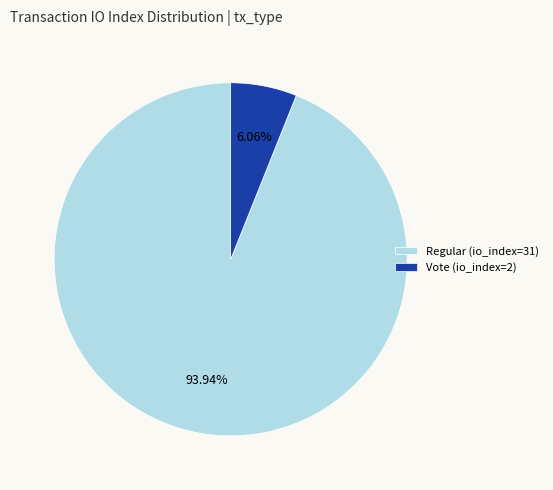

To the nearest percent, what is the average slice percentage?

50%